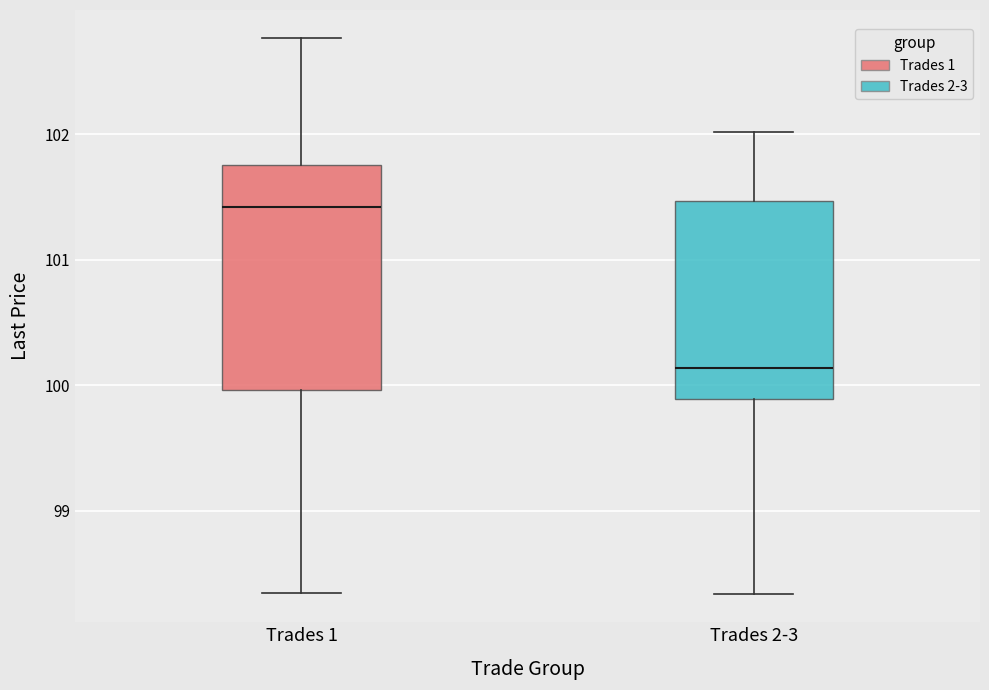

Reading left to right, read every box against the y-axis: the position of its median line, the range the box covers, and the ends of its whiskers. The values are not printed on the chart, so give them approximately, as read against the axis.

Trades 1: median 101.4, box 100.0 to 101.8, whiskers 98.3 to 102.8
Trades 2-3: median 100.1, box 99.9 to 101.5, whiskers 98.3 to 102.0